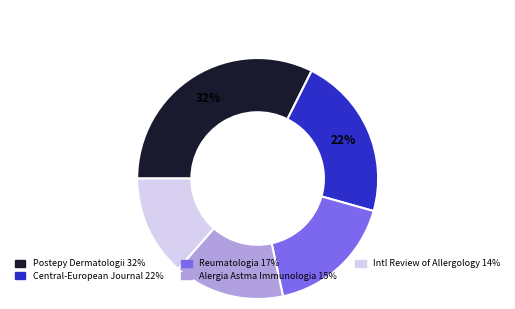

Does any single category account for the majority?

No